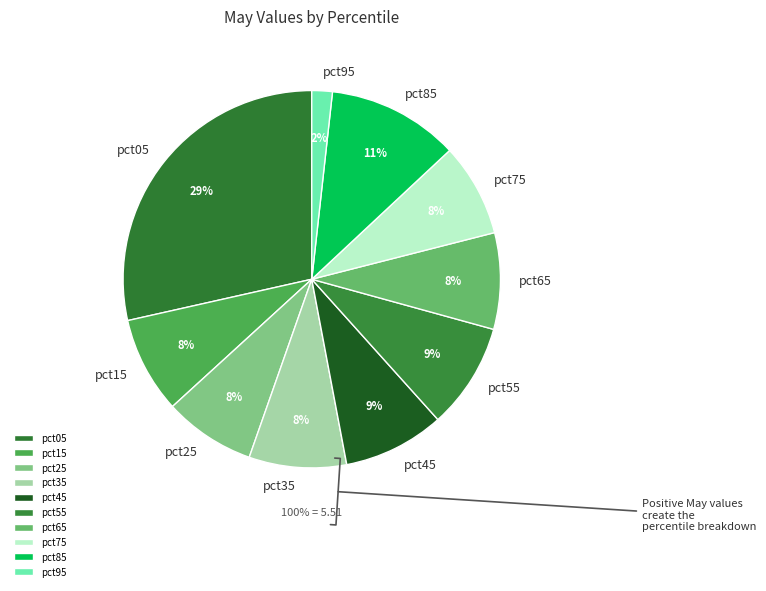

Do pct75 and pct05 together represent more than half of the pie?

No